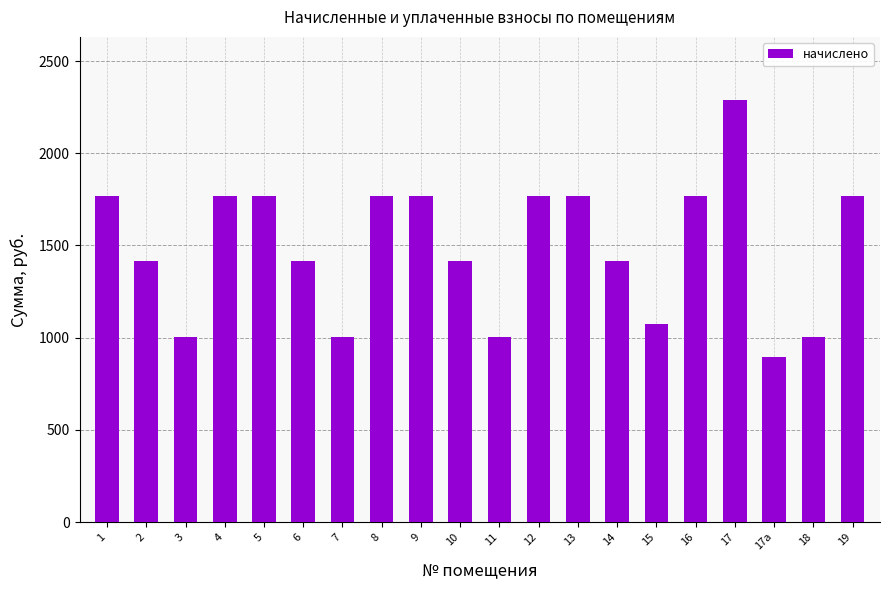

What is the label of the 18th bar from the left?

17а